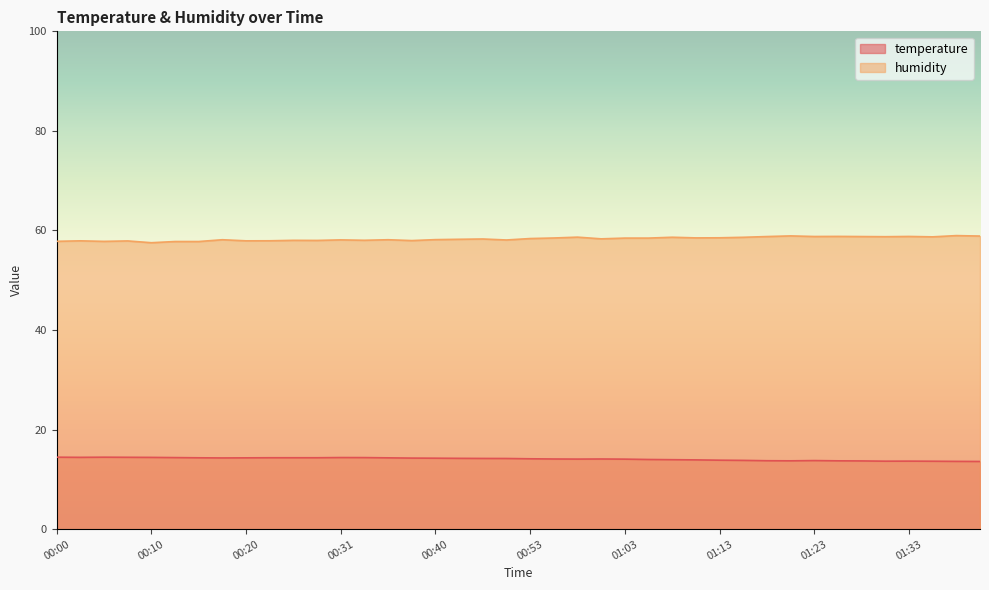

List the series in order of their peak value, highest first.

humidity, temperature